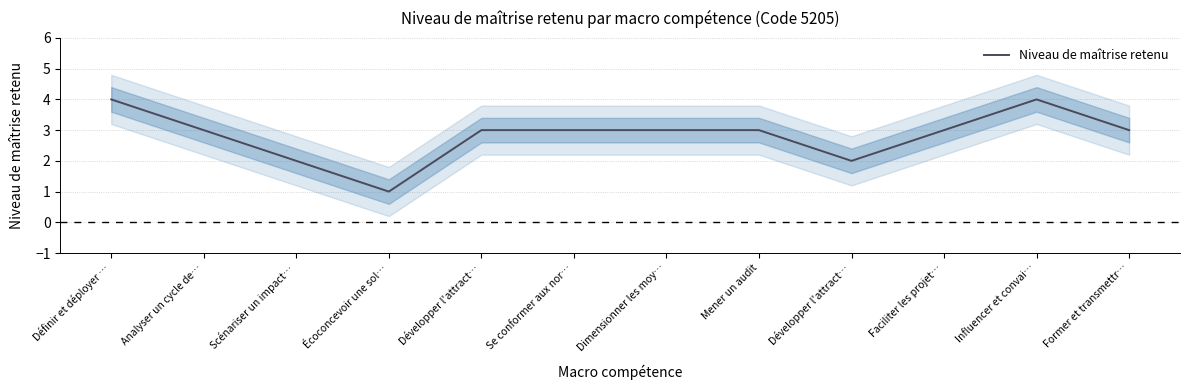

Does the chart display data point markers on the line(s)?

No